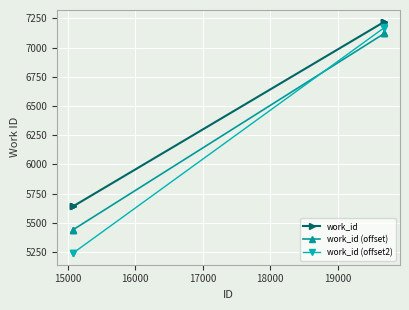

What is the value of the work_id (offset) point at the 1st from the left?

5440